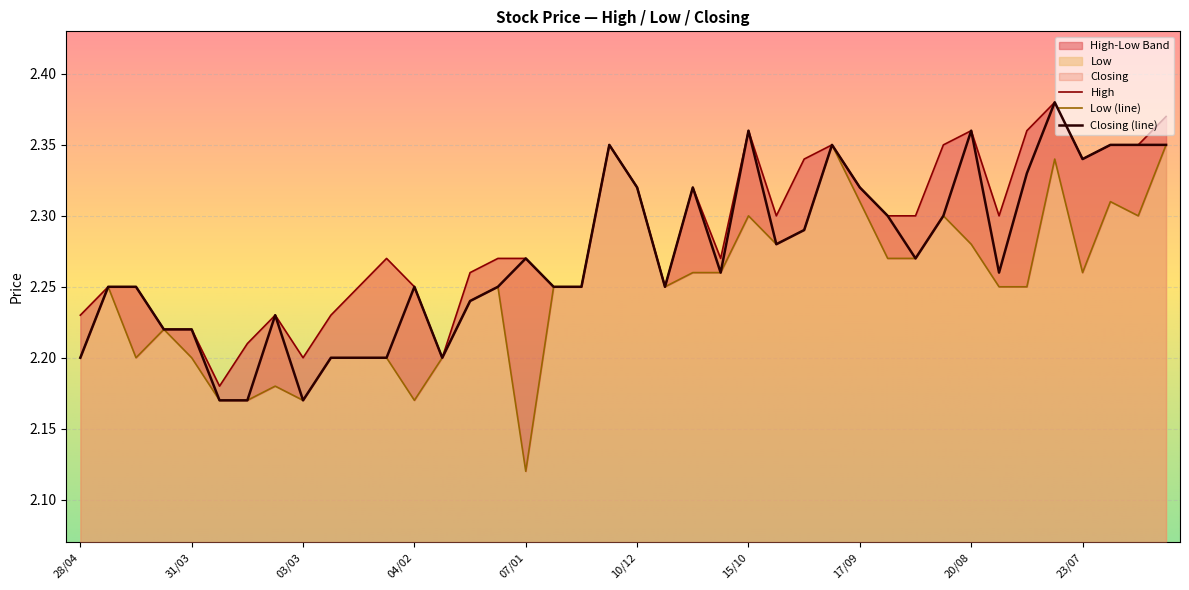

What is the label of the 25th point from the right?

14/01